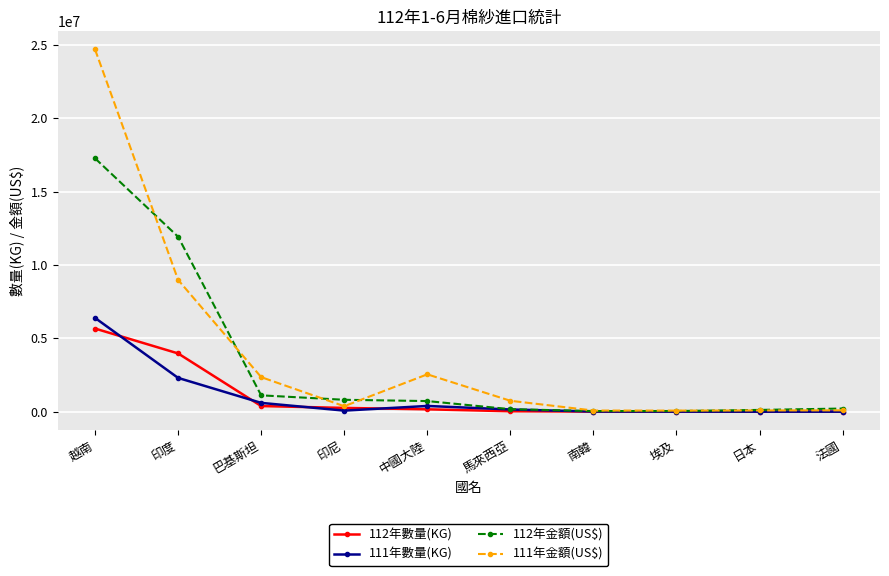

How many lines are shown in the chart?

4